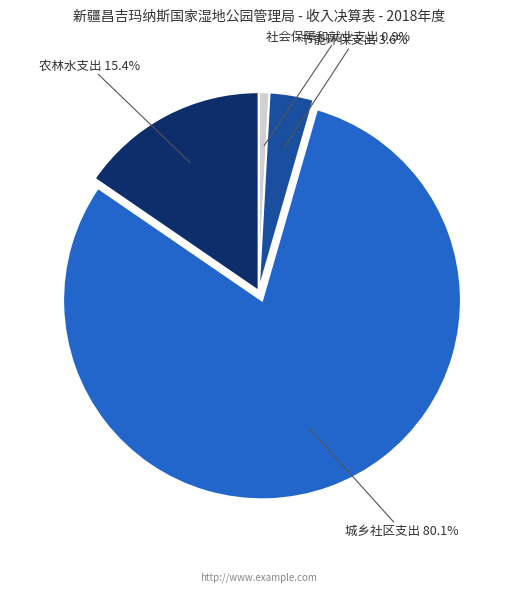

Is there any slice that represents more than half of the pie?

Yes